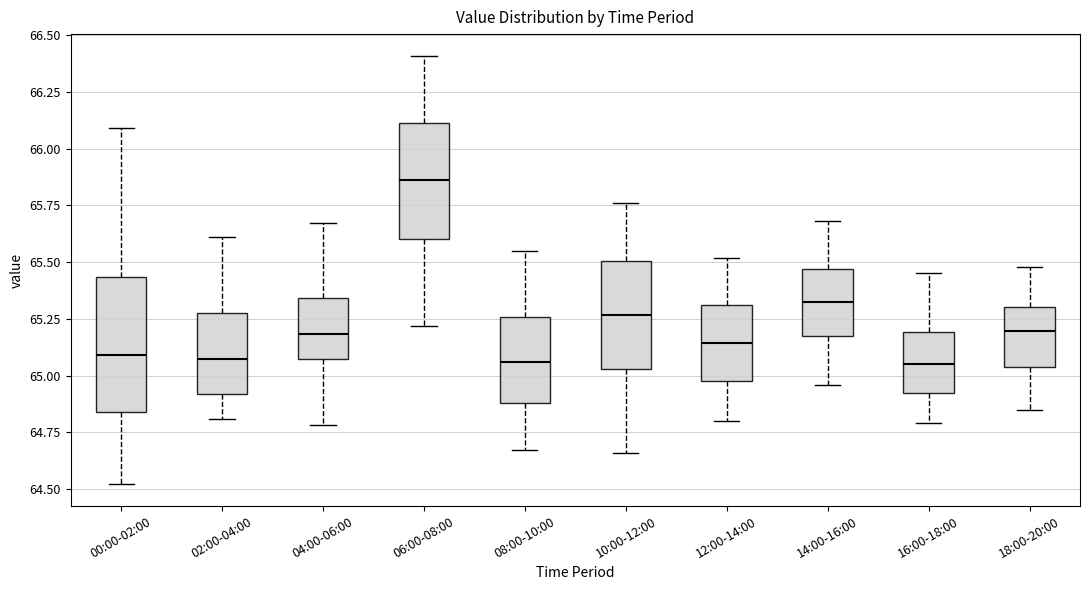

Reading left to right, read every box against the y-axis: the position of its median line, the range the box covers, and the ends of its whiskers. The values are not printed on the chart, so give them approximately, as read against the axis.

00:00-02:00: median 65.10, box 64.85 to 65.45, whiskers 64.50 to 66.10
02:00-04:00: median 65.10, box 64.90 to 65.30, whiskers 64.80 to 65.60
04:00-06:00: median 65.20, box 65.05 to 65.35, whiskers 64.80 to 65.65
06:00-08:00: median 65.85, box 65.60 to 66.10, whiskers 65.20 to 66.40
08:00-10:00: median 65.05, box 64.90 to 65.25, whiskers 64.65 to 65.55
10:00-12:00: median 65.25, box 65.05 to 65.50, whiskers 64.65 to 65.75
12:00-14:00: median 65.15, box 65.00 to 65.30, whiskers 64.80 to 65.50
14:00-16:00: median 65.35, box 65.15 to 65.45, whiskers 64.95 to 65.70
16:00-18:00: median 65.05, box 64.95 to 65.20, whiskers 64.80 to 65.45
18:00-20:00: median 65.20, box 65.05 to 65.30, whiskers 64.85 to 65.50